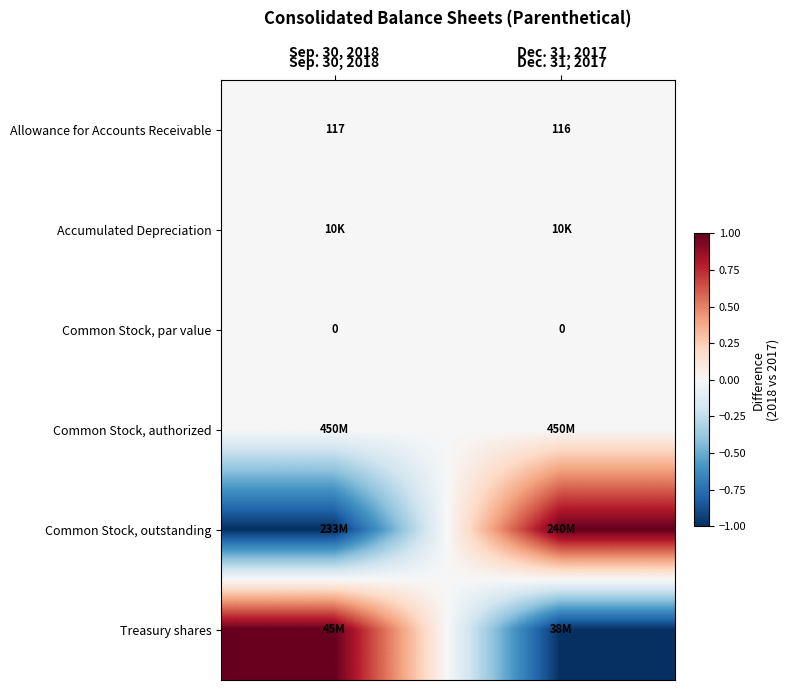

Which has a higher value, Sep. 30, 2018 or Dec. 31, 2017?

Sep. 30, 2018